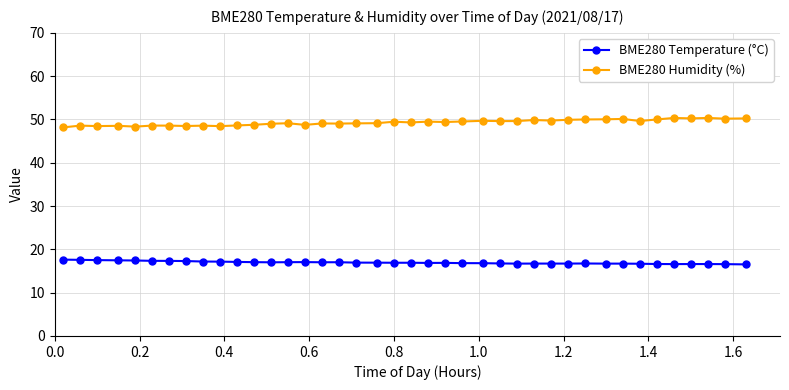

What is the average value of the BME280 Temperature (°C) series?

17.0